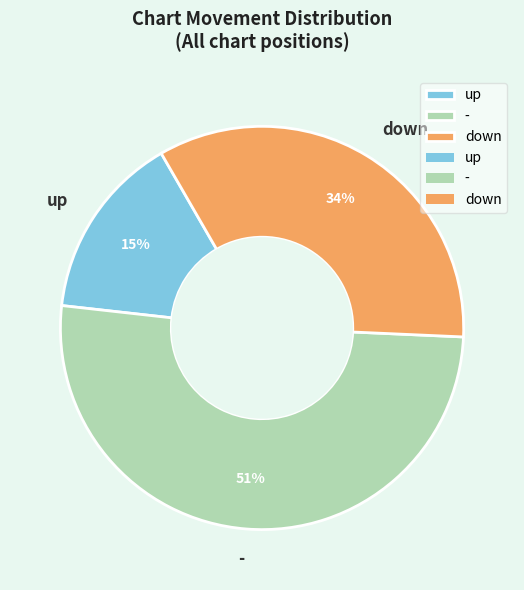

Which has a higher value, up or -?

-